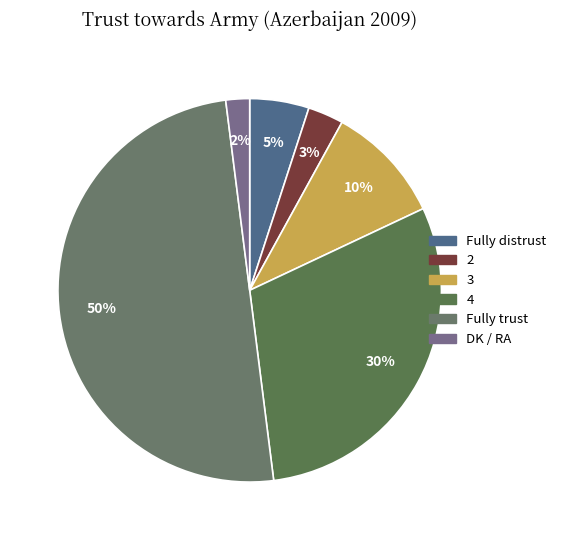

Count the number of slices in the pie.

6